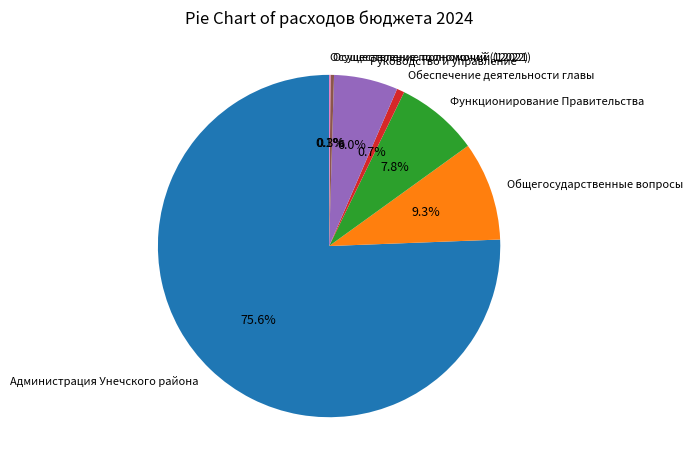

Approximately how many times larger is the value at Администрация Унечского района compared to Обеспечение деятельности главы?

105.1